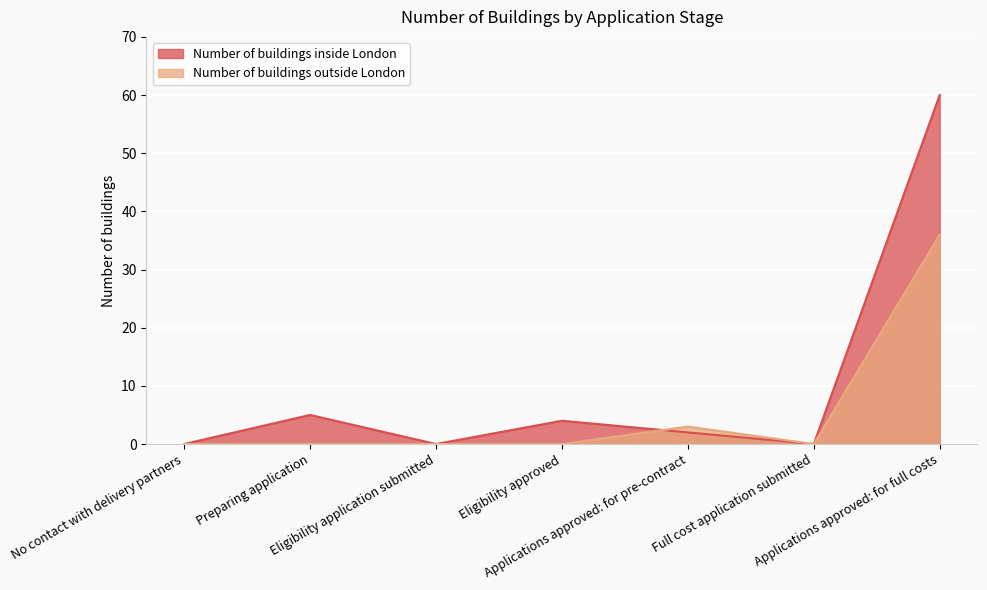

True or false: Number of buildings inside London and Number of buildings outside London intersect in this chart.

True